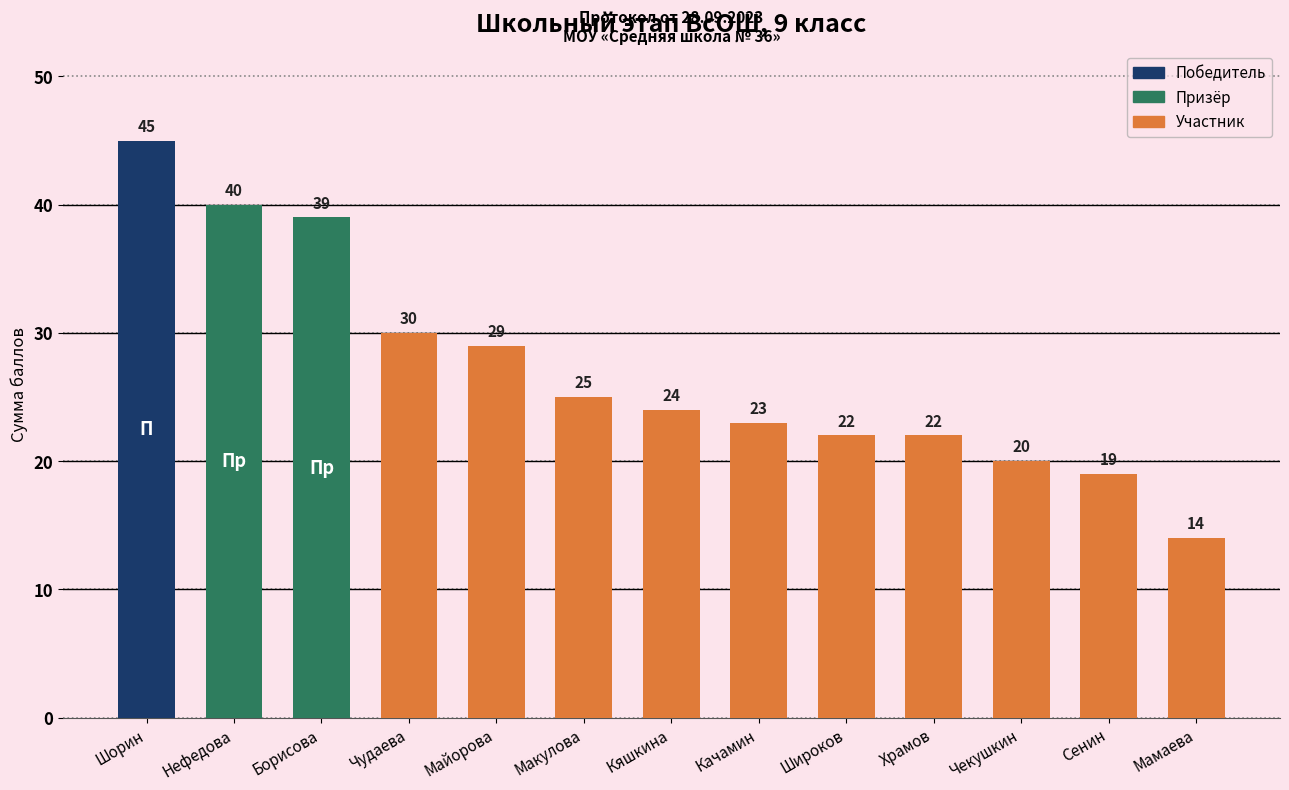

What value does the data have at Кяшкина, to the nearest 10?

20